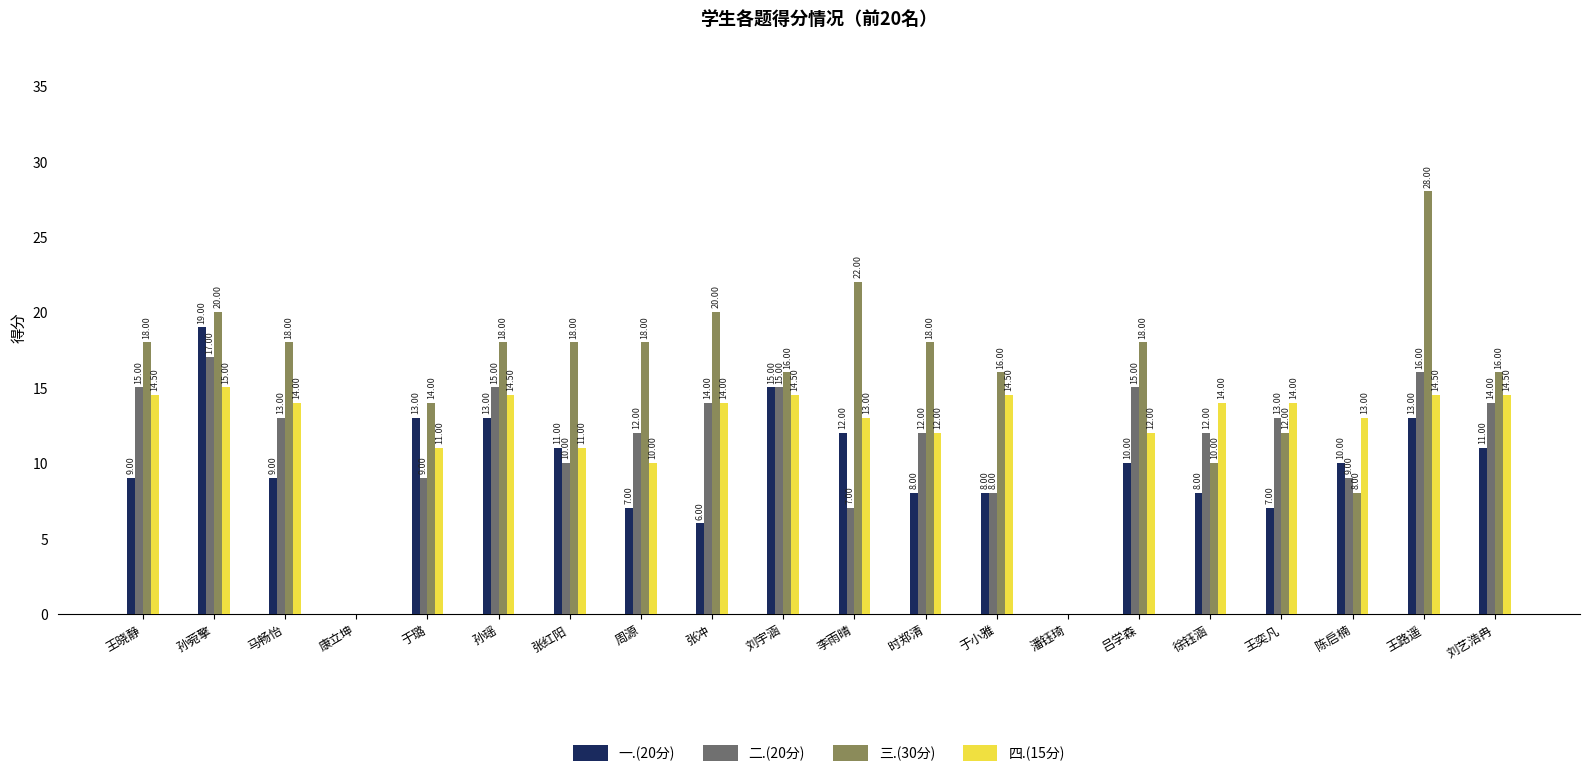

Which series has the widest spread of values?

三.(30分)